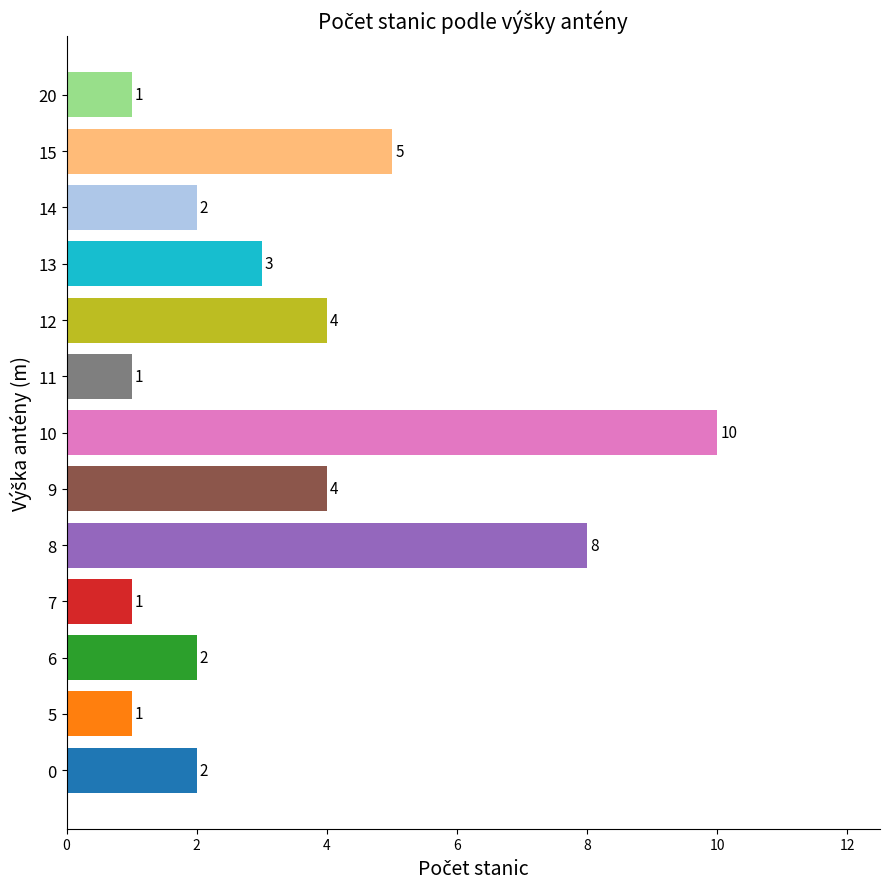

Count the values in the range 1 to 4.

10